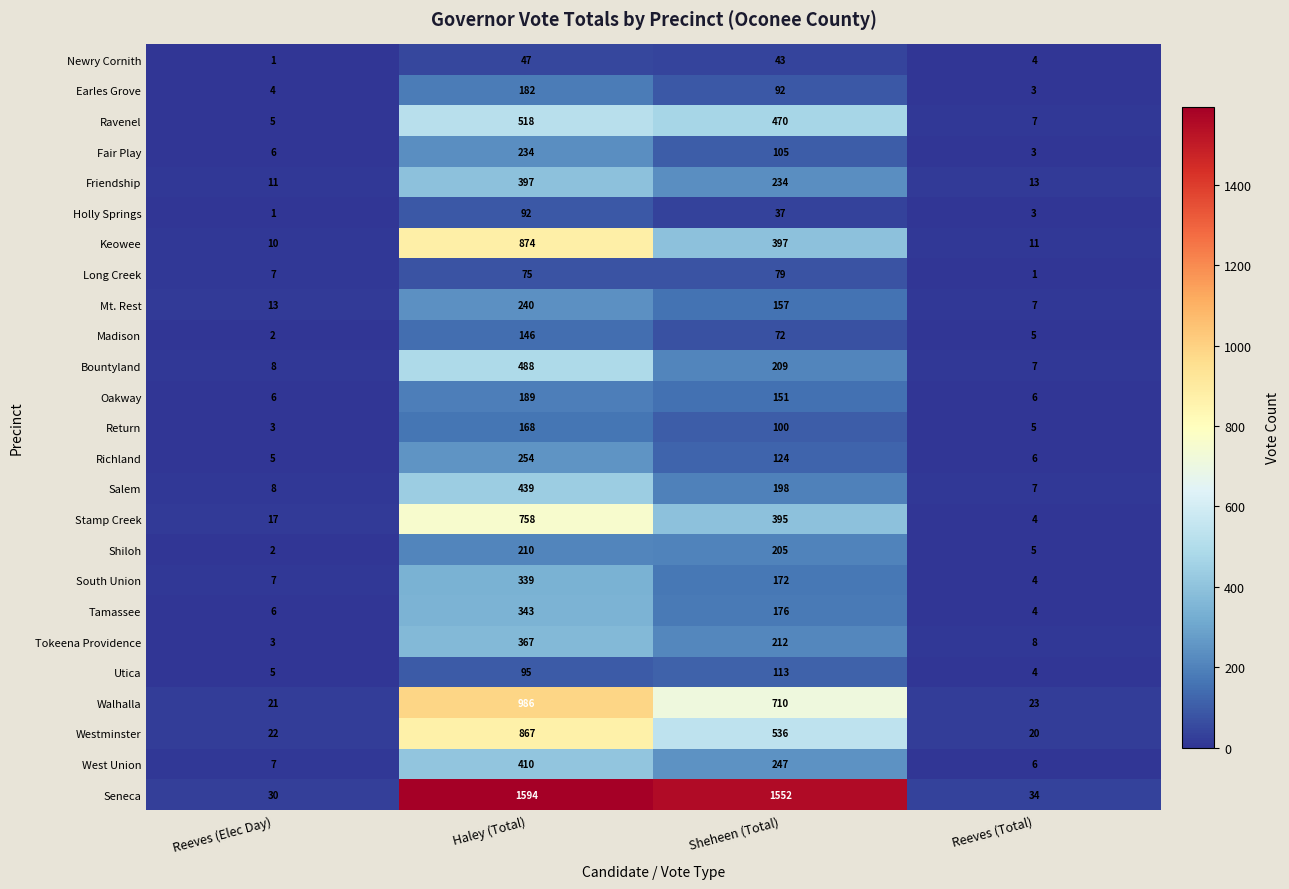

Which series changed the most between Haley (Total) and Sheheen (Total)?

Keowee